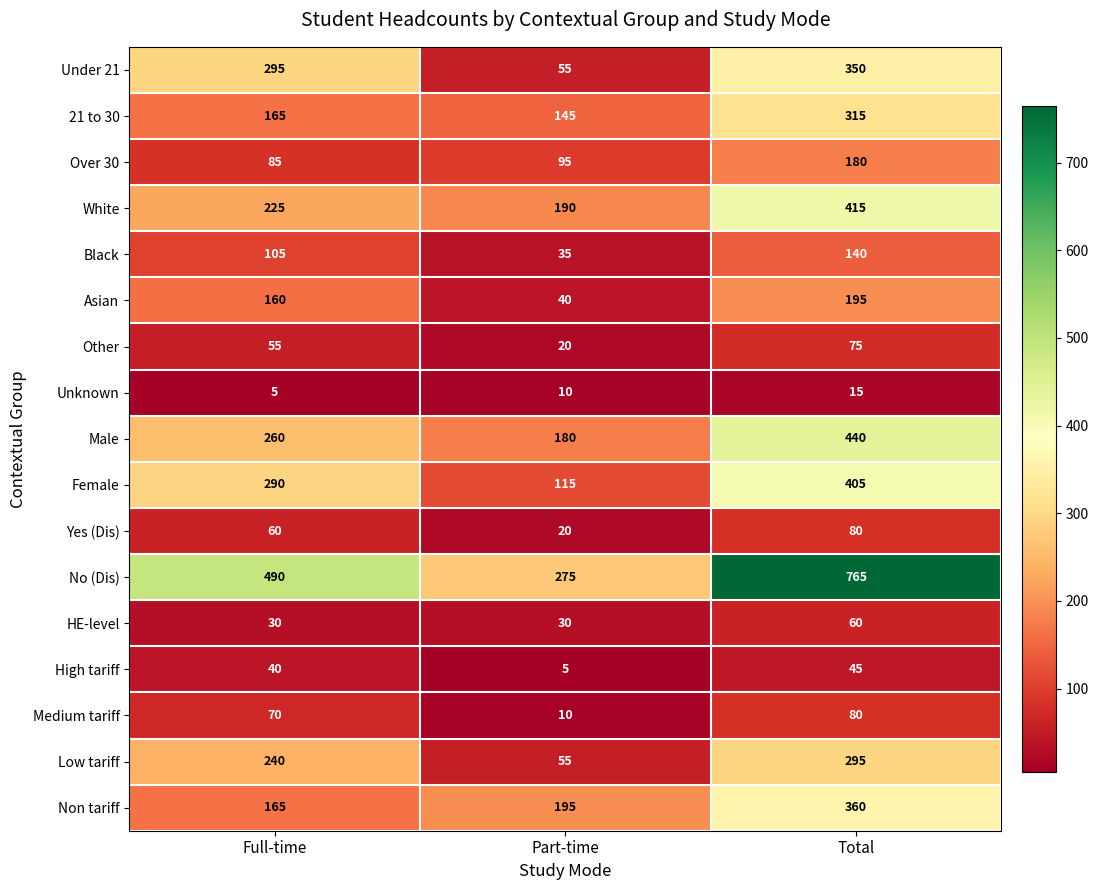

What is the difference between the second highest and minimum values in the Asian series?

120